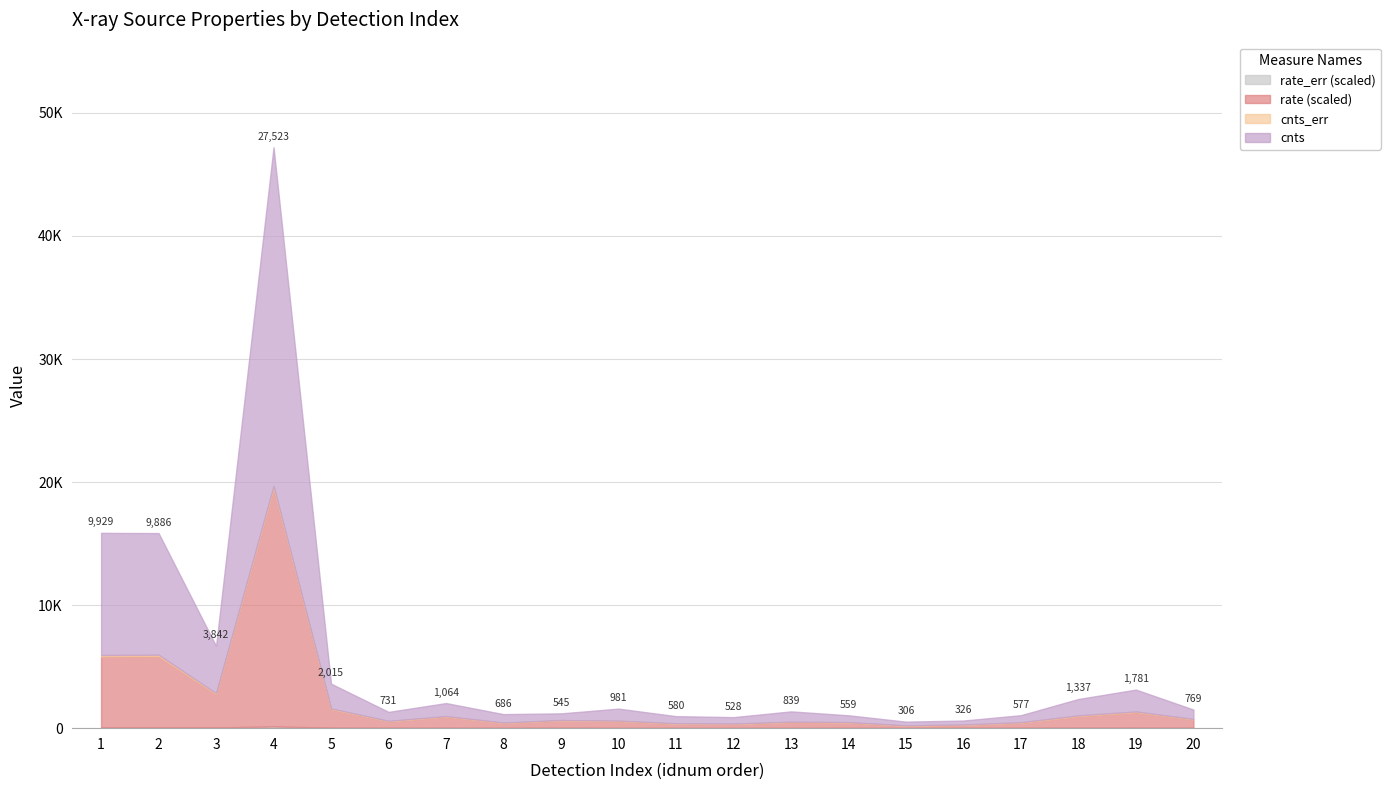

How many distinct data groups are displayed?

4